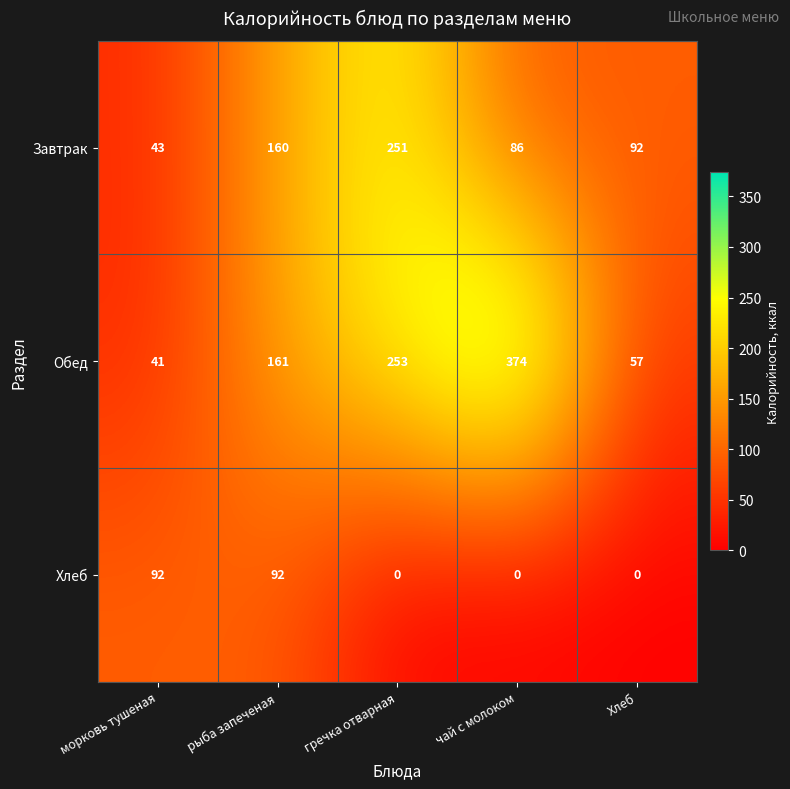

What is the difference between the highest and lowest values at Хлеб?

92